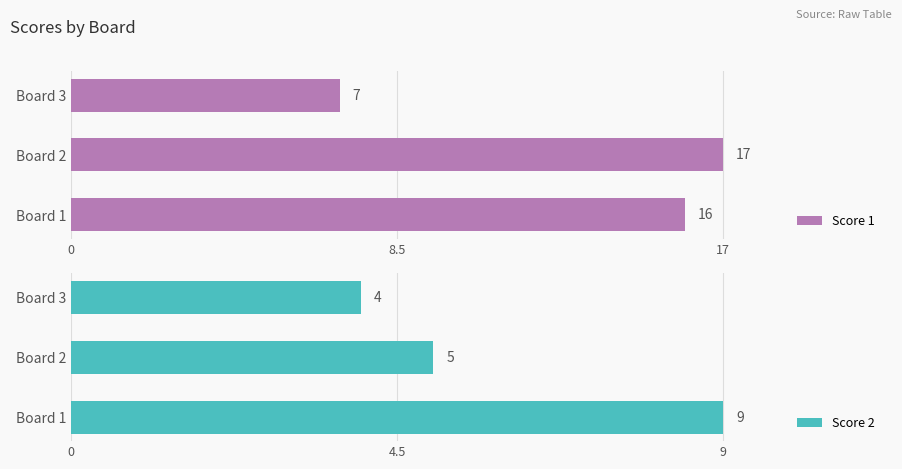

What is the difference between the maximum and minimum values in the Score 1 series?

10